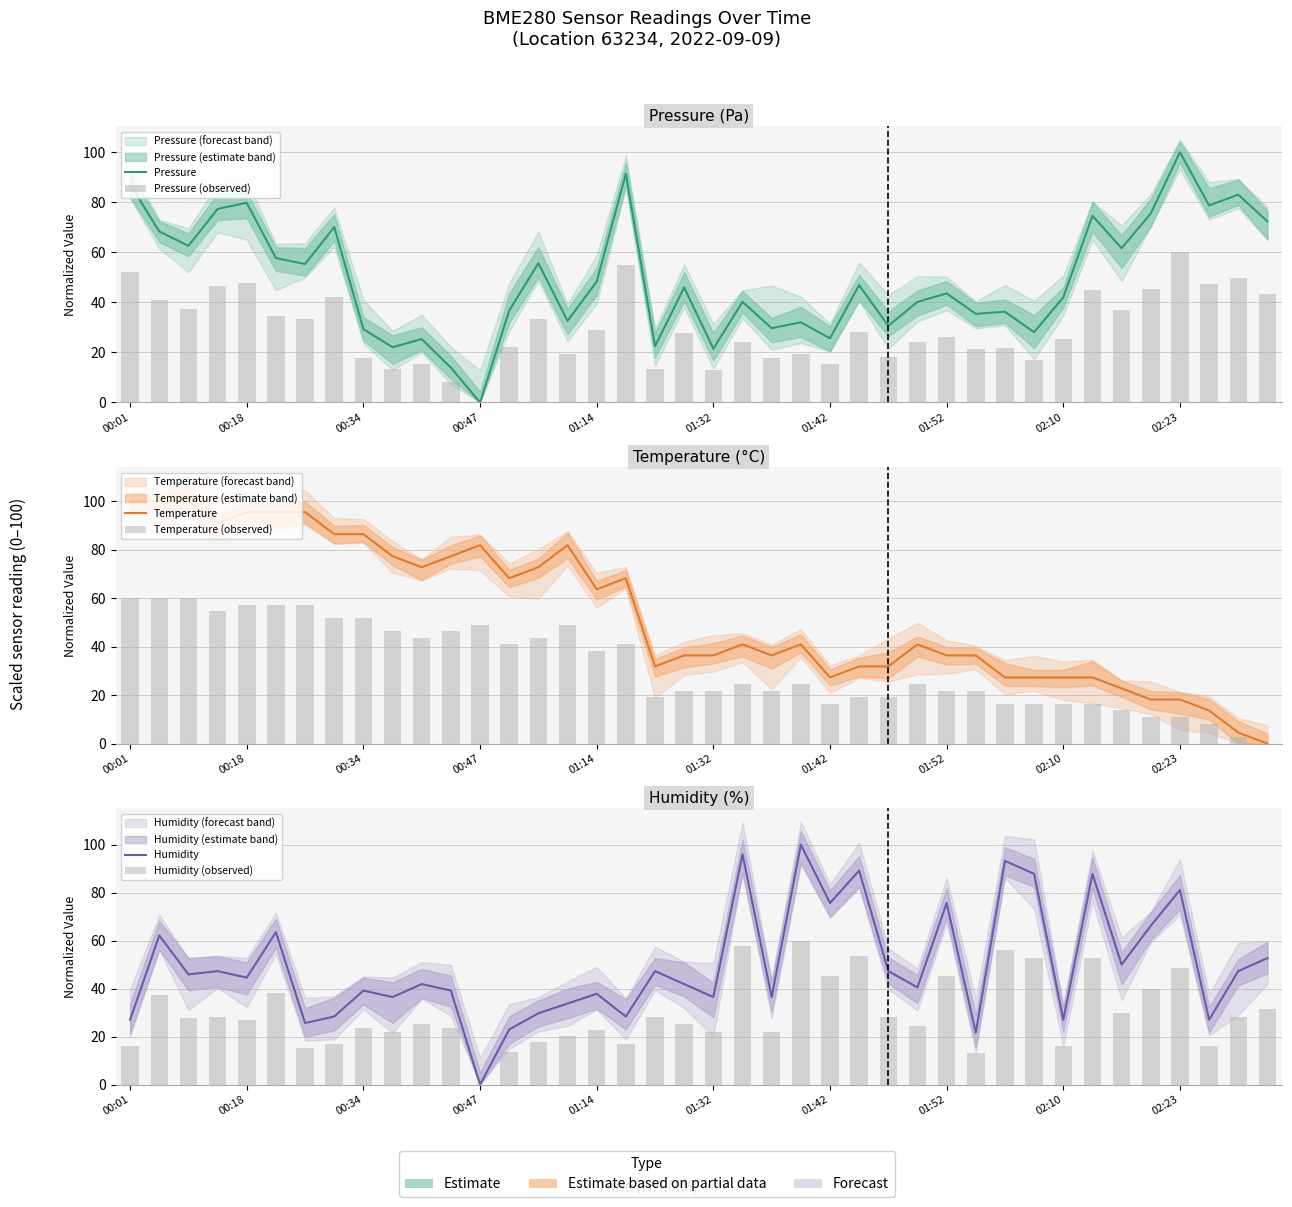

At which label does Pressure first exceed 45?

00:01